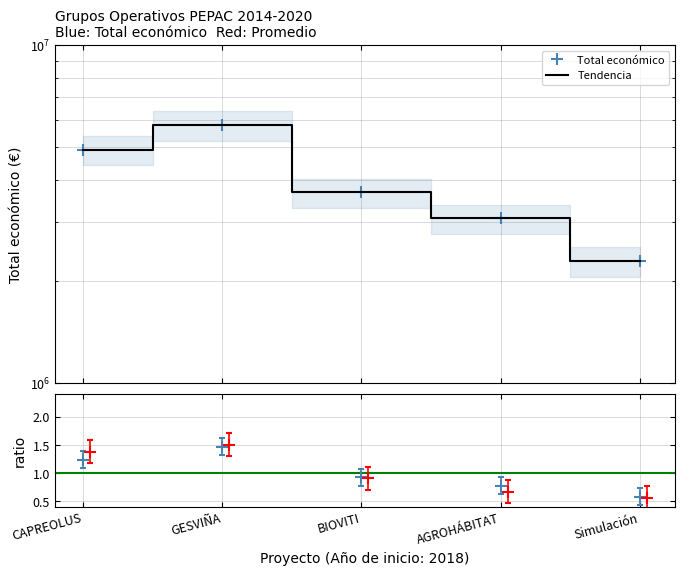

Which series has the largest range (max minus min)?

Total económico